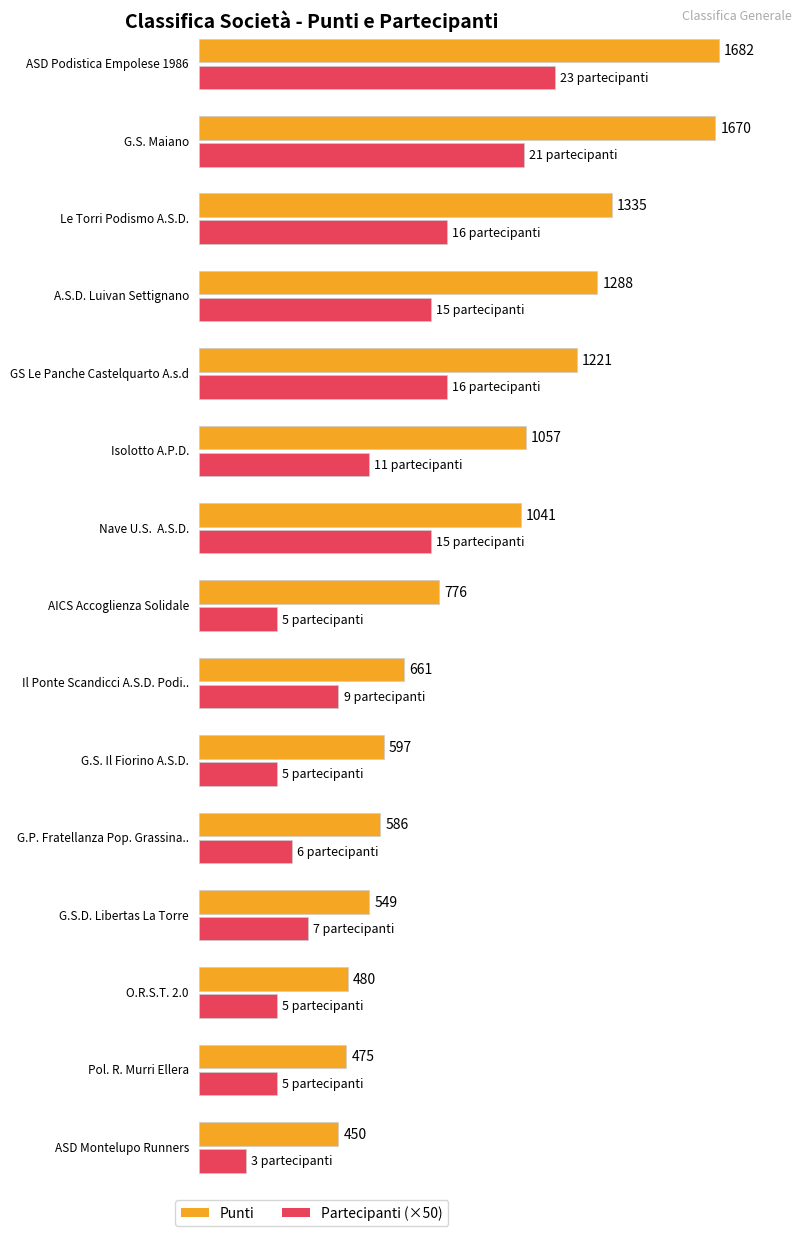

Is it true that the value at AICS Accoglienza Solidale is 229?

False